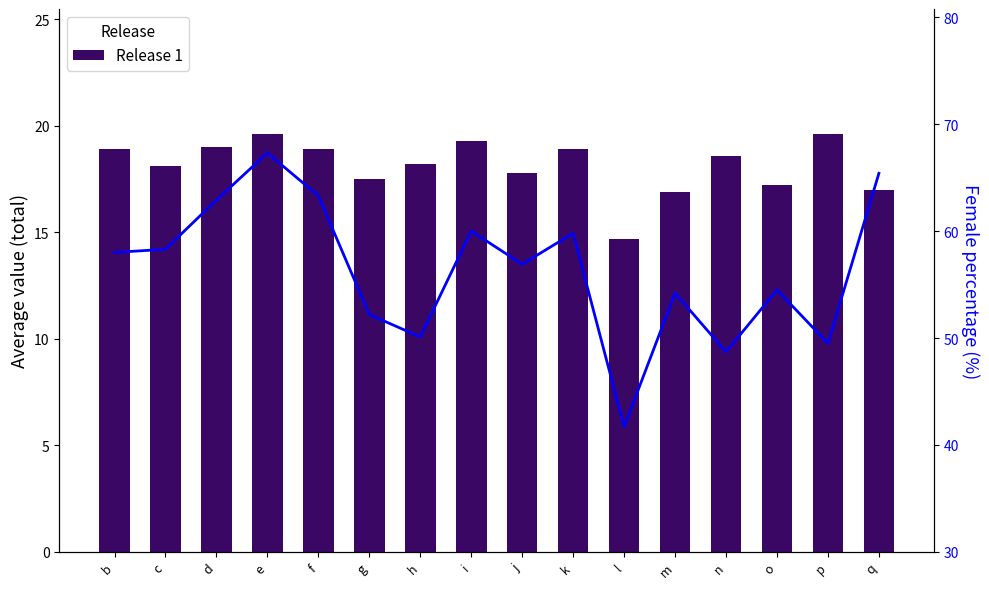

Reading left to right, list all the values displayed in this chart.

Release 1: 18.9	18.1	19.0	19.6	18.9	17.5	18.2	19.3	17.8	18.9	14.7	16.9	18.6	17.2	19.6	17.0
Female %: 58.0	58.3	62.9	67.3	63.3	52.2	50.1	60.0	56.9	59.8	41.7	54.2	48.7	54.5	49.5	65.4